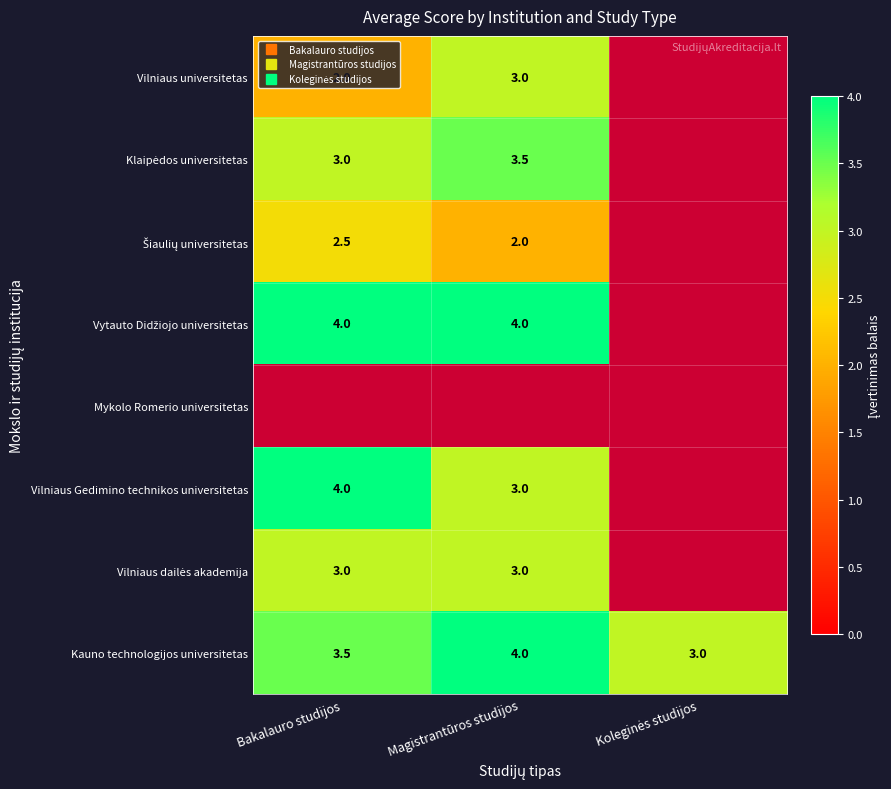

Rank the series by their maximum value, from highest to lowest.

Vytauto Didžiojo universitetas, Vilniaus Gedimino technikos universitetas, Kauno technologijos universitetas, Klaipėdos universitetas, Vilniaus universitetas, Vilniaus dailės akademija, Šiaulių universitetas, Mykolo Romerio universitetas